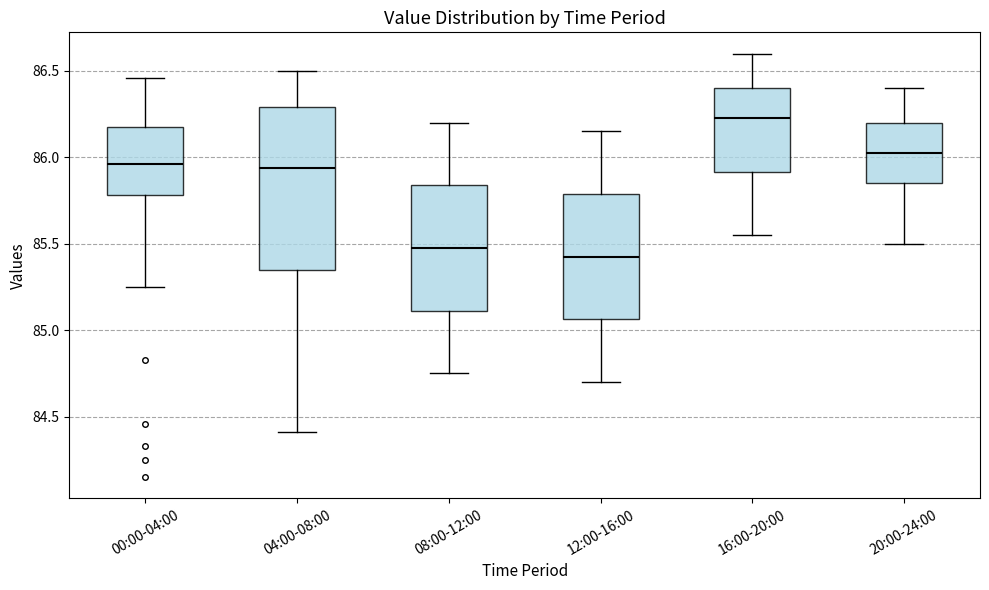

Reading left to right, read every box against the y-axis: the position of its median line, the range the box covers, and the ends of its whiskers. The values are not printed on the chart, so give them approximately, as read against the axis.

00:00-04:00: median 85.95, box 85.80 to 86.15, whiskers 85.25 to 86.45
04:00-08:00: median 85.95, box 85.35 to 86.30, whiskers 84.40 to 86.50
08:00-12:00: median 85.50, box 85.10 to 85.85, whiskers 84.75 to 86.20
12:00-16:00: median 85.45, box 85.05 to 85.80, whiskers 84.70 to 86.15
16:00-20:00: median 86.25, box 85.90 to 86.40, whiskers 85.55 to 86.60
20:00-24:00: median 86.05, box 85.85 to 86.20, whiskers 85.50 to 86.40